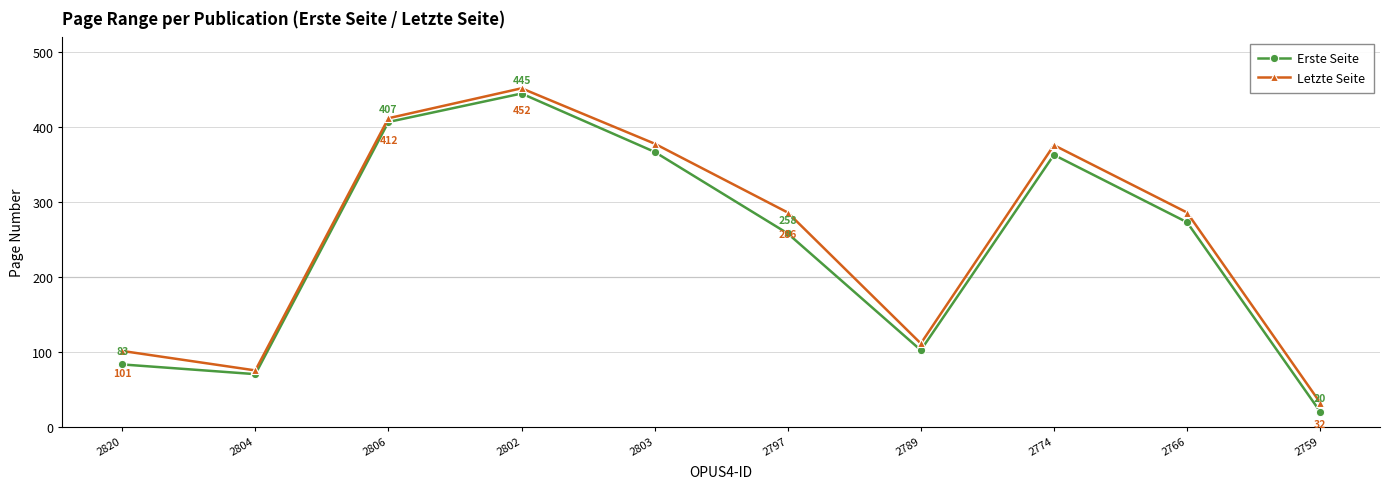

What is the label of the 9th point from the right?

2804